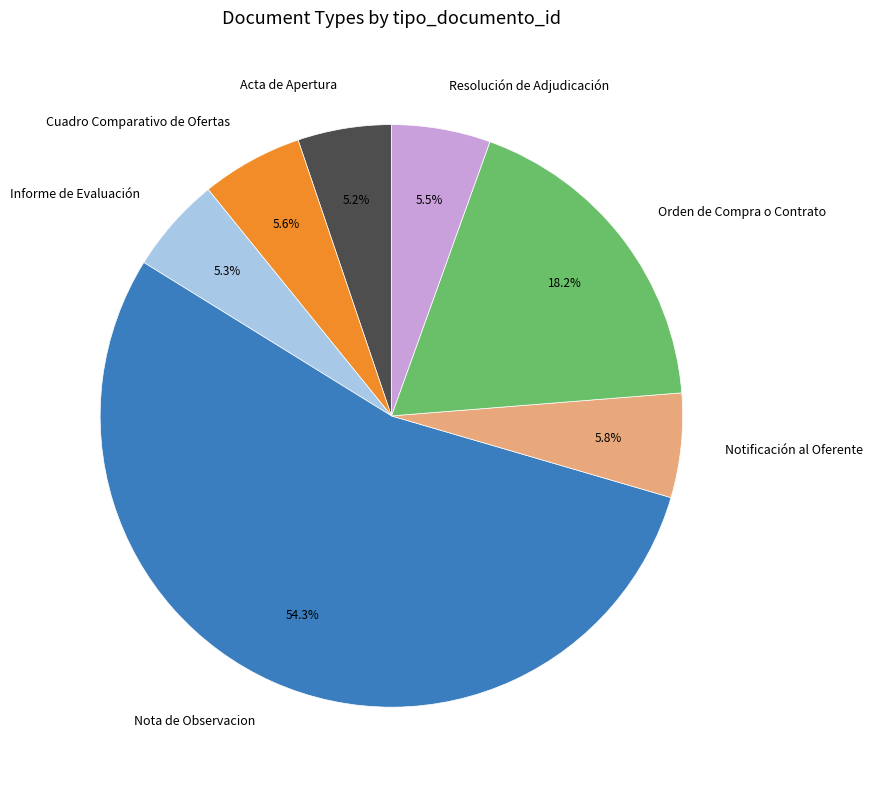

How many slices are in this pie chart?

7